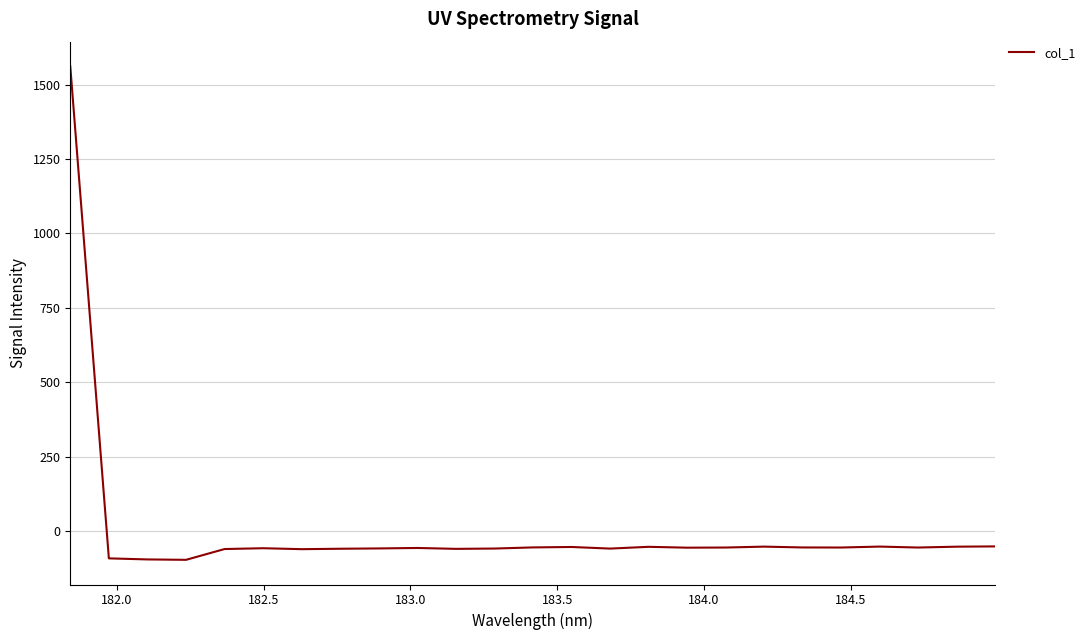

What is the difference between the maximum and minimum values?

1658.2